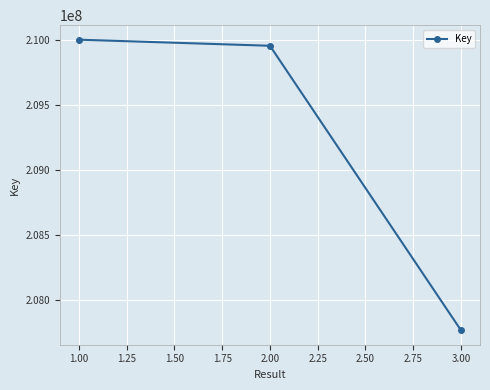

Where is the data nearest to the value 208885978?

2.00